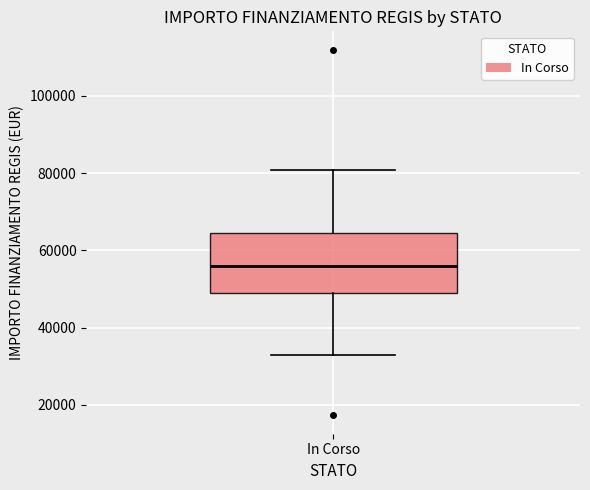

Where does the lower whisker of the box for In Corso end on the y-axis? The values are not printed on the chart, so give them approximately, as read against the axis.

32000